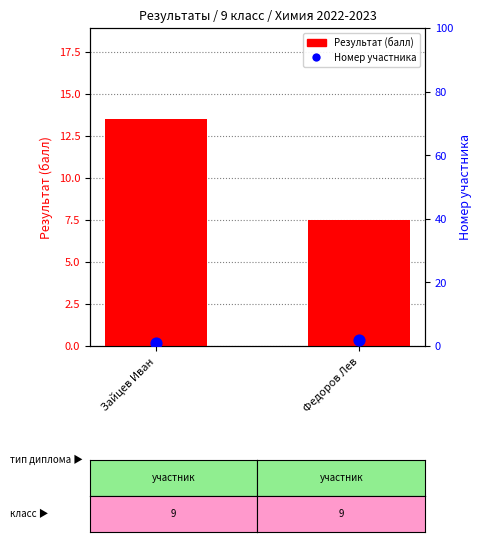

At which category is the sum across all series the highest?

Зайцев Иван